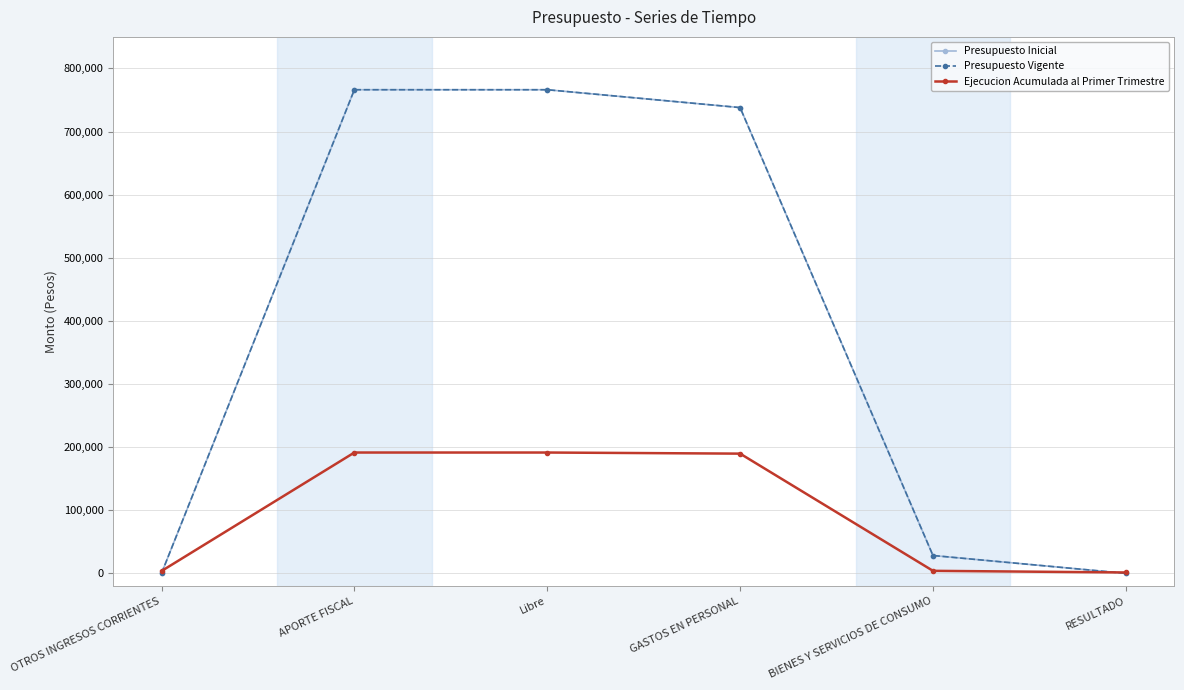

Does the chart have visible grid lines?

Yes